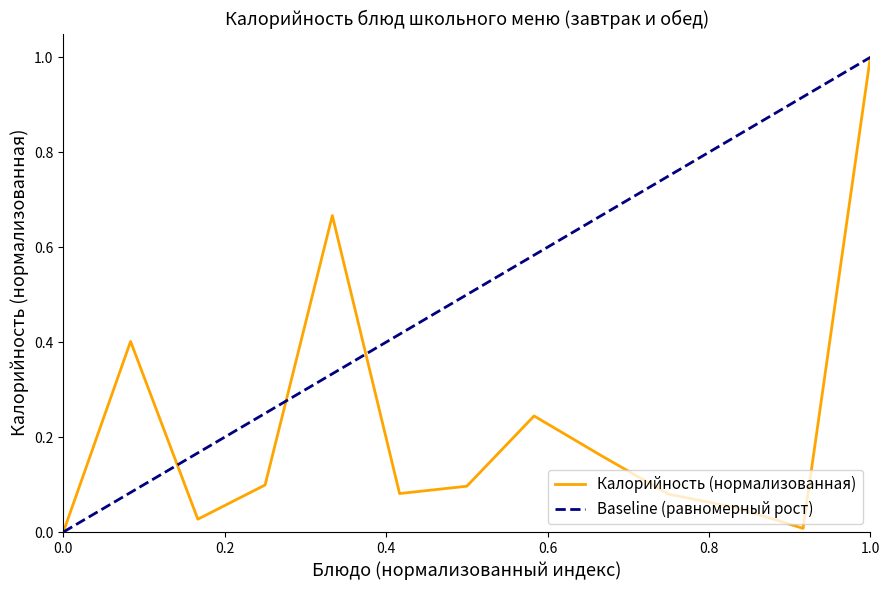

The Калорийность (нормализованная) series shows 1.0 at 1.0. True or false?

True